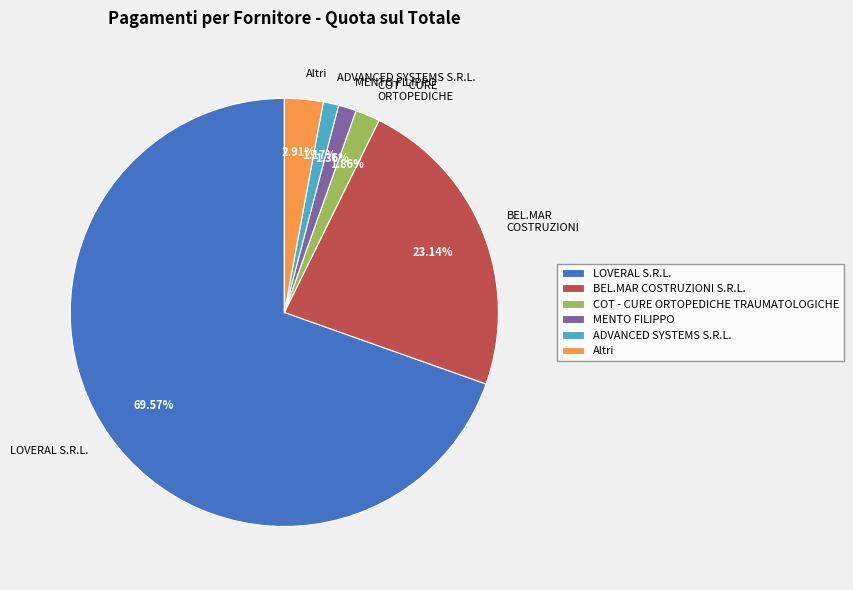

Is there any slice that represents more than half of the pie?

Yes